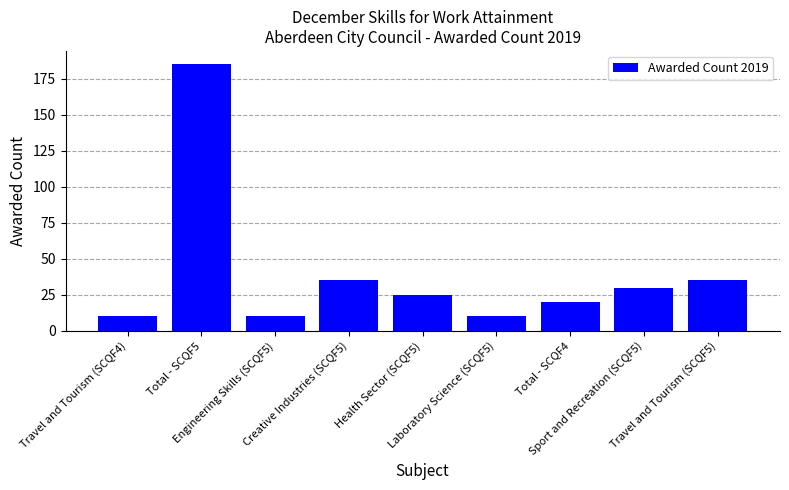

What is the greatest value displayed?

185